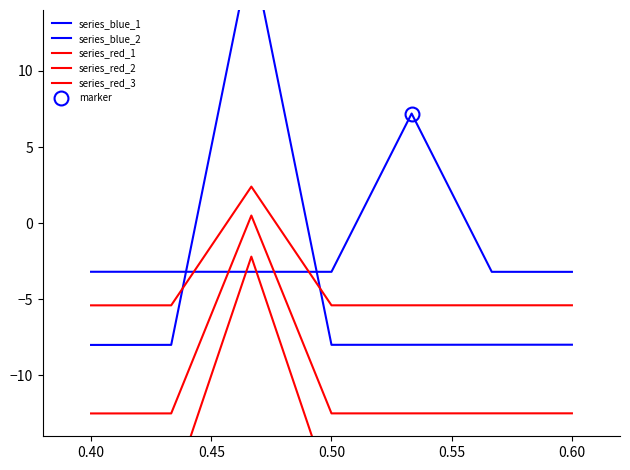

Where do series_red_1 and series_blue_1 first cross each other?

0.40 and 0.45